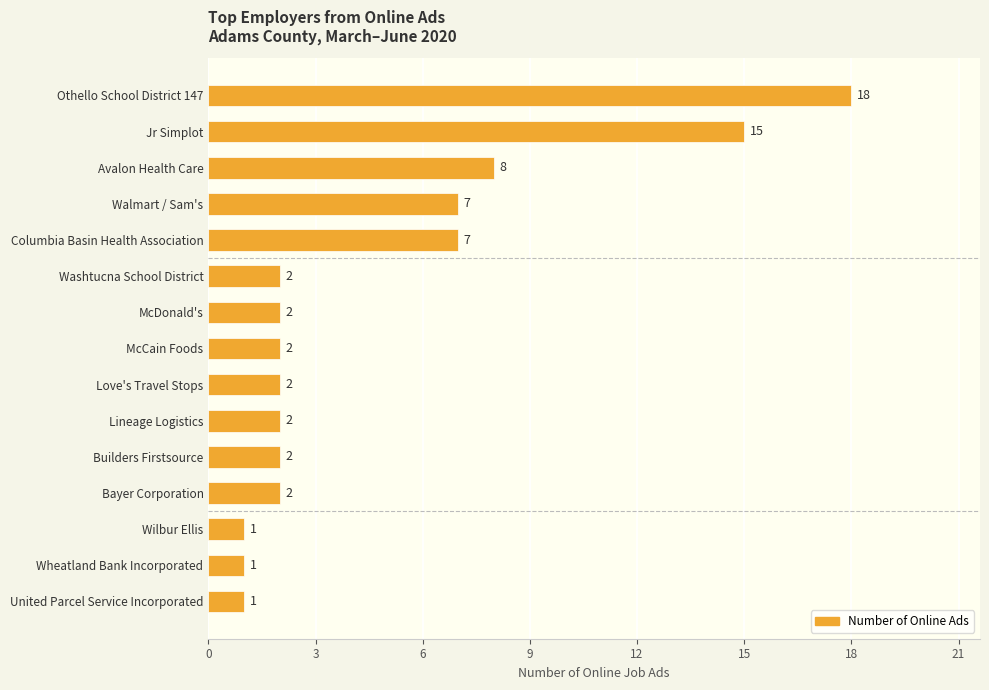

What is the ratio of the value at Washtucna School District to the value at Wilbur Ellis?

2.0